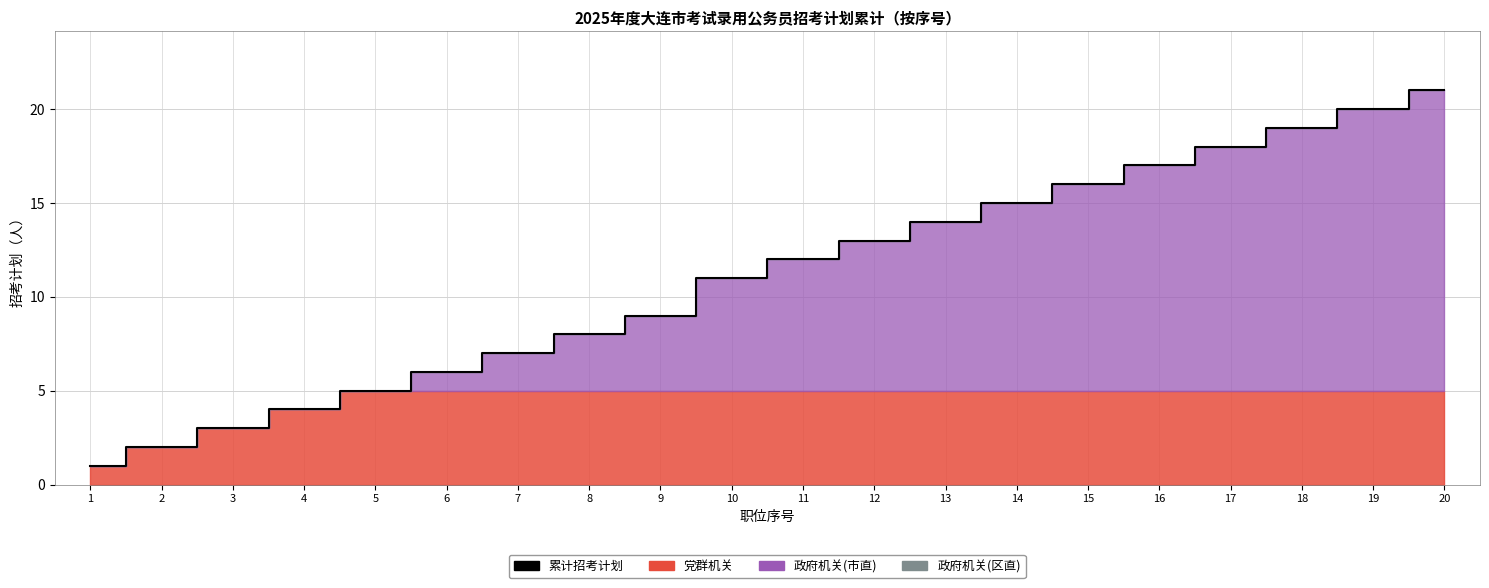

What is the sum of the values at 14 and 7?

22